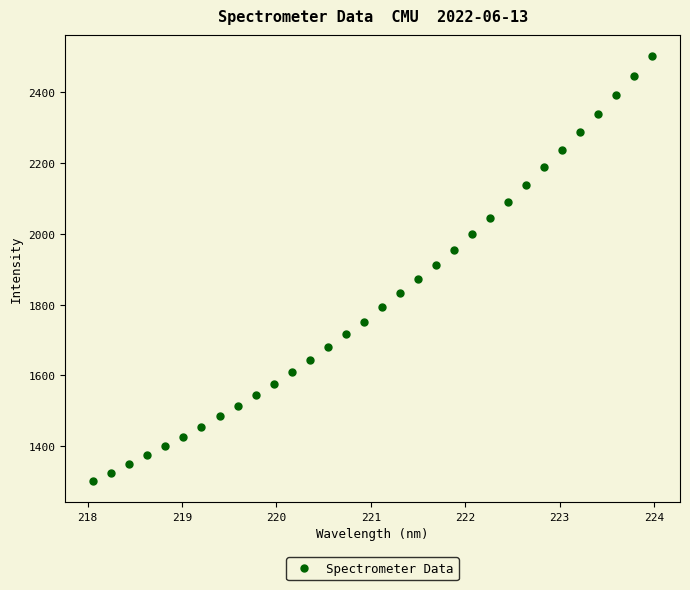

Count the number of points in this scatter plot.

32